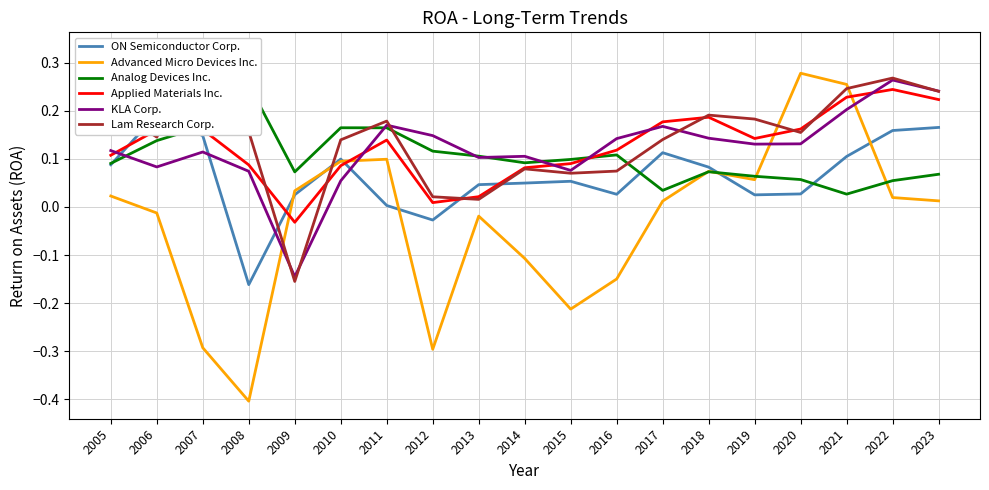

Reading left to right, transcribe all the data shown in this chart.

ON Semiconductor Corp.: 2005=0.1	2006=0.2	2007=0.1	2008=-0.2	2009=0.0	2010=0.1	2011=0.0	2012=-0.0	2013=0.0	2014=0.0	2015=0.1	2016=0.0	2017=0.1	2018=0.1	2019=0.0	2020=0.0	2021=0.1	2022=0.2	2023=0.2
Advanced Micro Devices Inc.: 2005=0.0	2006=-0.0	2007=-0.3	2008=-0.4	2009=0.0	2010=0.1	2011=0.1	2012=-0.3	2013=-0.0	2014=-0.1	2015=-0.2	2016=-0.1	2017=0.0	2018=0.1	2019=0.1	2020=0.3	2021=0.3	2022=0.0	2023=0.0
Analog Devices Inc.: 2005=0.1	2006=0.1	2007=0.2	2008=0.3	2009=0.1	2010=0.2	2011=0.2	2012=0.1	2013=0.1	2014=0.1	2015=0.1	2016=0.1	2017=0.0	2018=0.1	2019=0.1	2020=0.1	2021=0.0	2022=0.1	2023=0.1
Applied Materials Inc.: 2005=0.1	2006=0.2	2007=0.2	2008=0.1	2009=-0.0	2010=0.1	2011=0.1	2012=0.0	2013=0.0	2014=0.1	2015=0.1	2016=0.1	2017=0.2	2018=0.2	2019=0.1	2020=0.2	2021=0.2	2022=0.2	2023=0.2
KLA Corp.: 2005=0.1	2006=0.1	2007=0.1	2008=0.1	2009=-0.1	2010=0.1	2011=0.2	2012=0.1	2013=0.1	2014=0.1	2015=0.1	2016=0.1	2017=0.2	2018=0.1	2019=0.1	2020=0.1	2021=0.2	2022=0.3	2023=0.2
Lam Research Corp.: 2005=0.2	2006=0.1	2007=0.3	2008=0.2	2009=-0.2	2010=0.1	2011=0.2	2012=0.0	2013=0.0	2014=0.1	2015=0.1	2016=0.1	2017=0.1	2018=0.2	2019=0.2	2020=0.2	2021=0.2	2022=0.3	2023=0.2